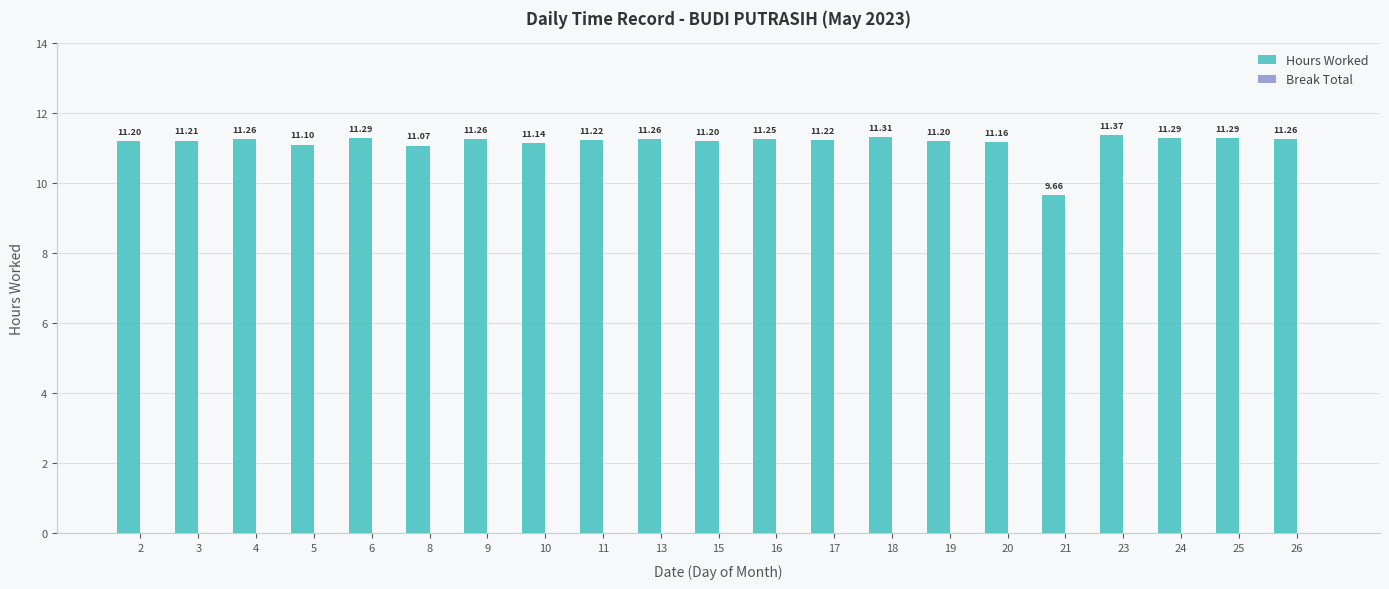

What is the sum of the values at 8 and 10?

22.2